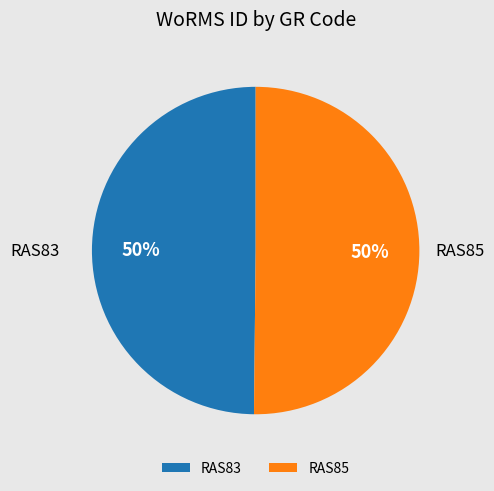

What is the ratio of the value at RAS85 to the value at RAS83?

1.0